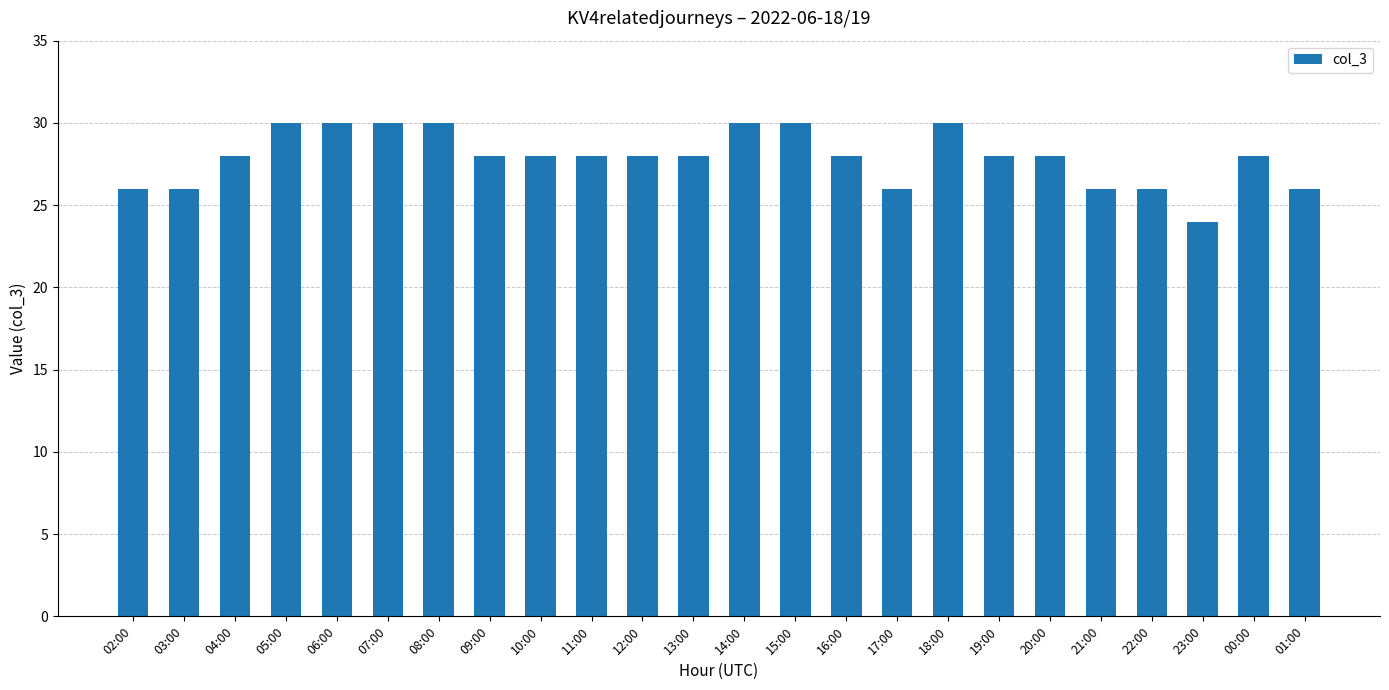

Is it true that the value at 11:00 is 14?

False